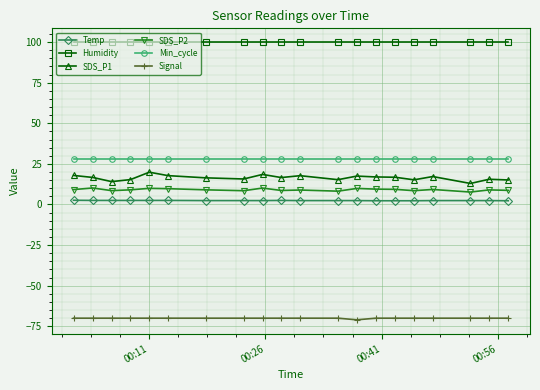

Rank the series by their maximum value, from highest to lowest.

Humidity, Min_cycle, SDS_P1, SDS_P2, Temp, Signal